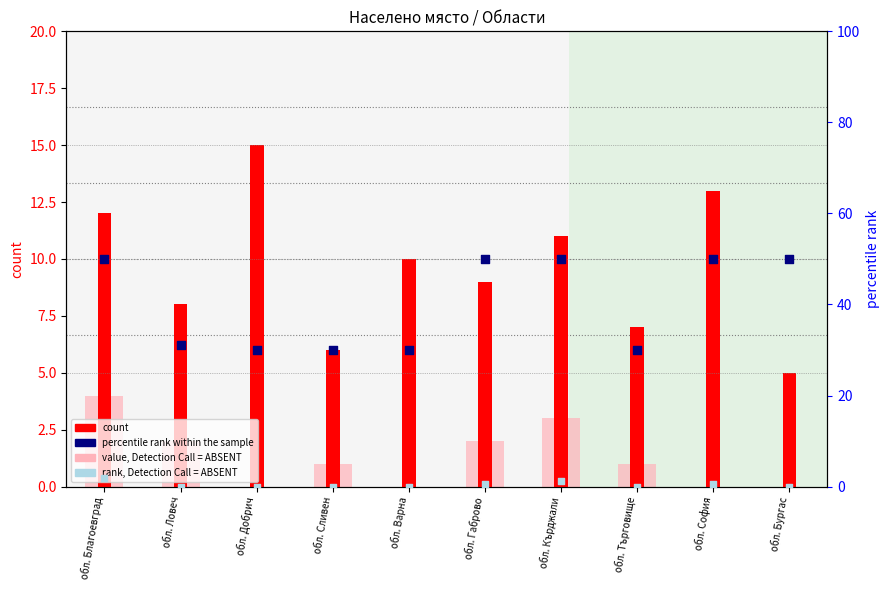

Which series reaches the maximum Y coordinate?

percentile rank within the sample